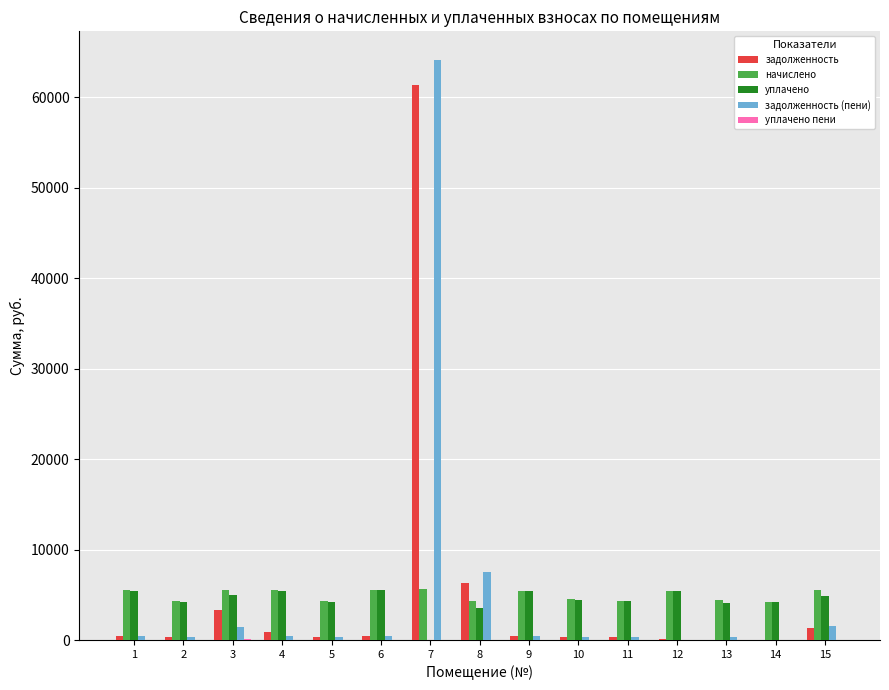

What is the total value across all series at 8?

21639.8